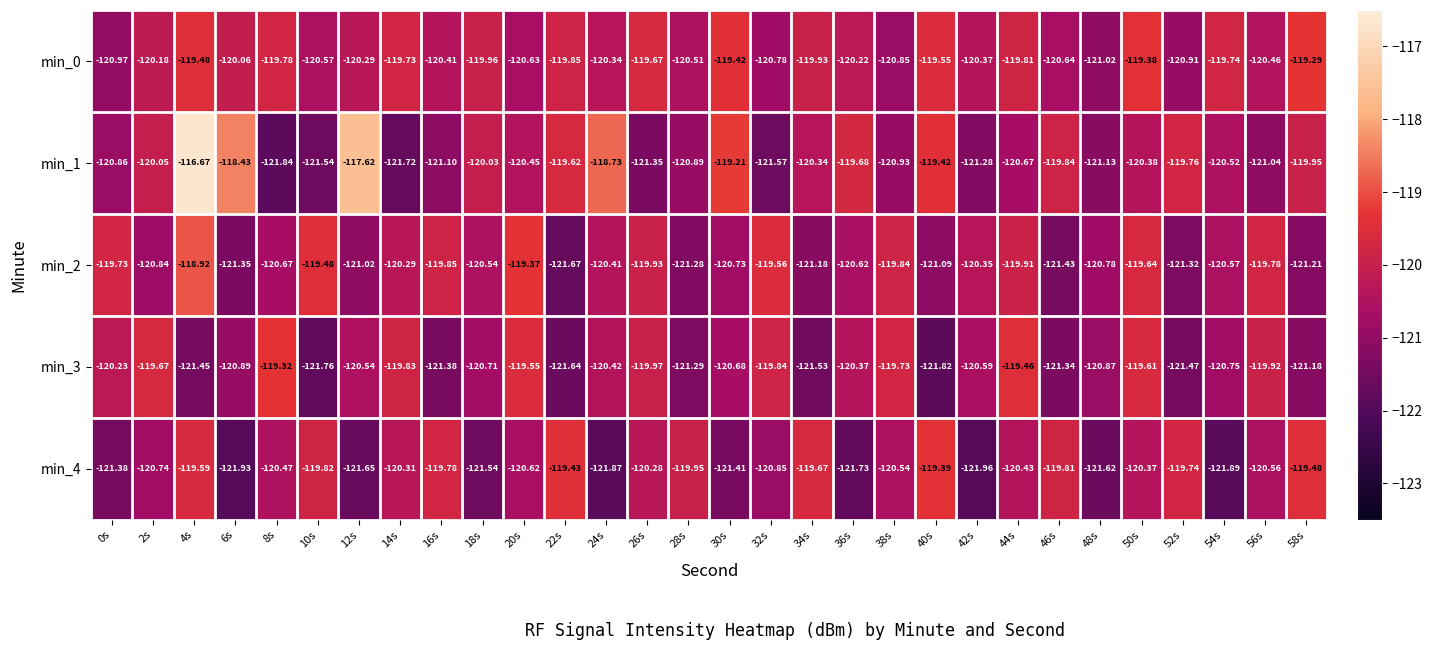

Which label corresponds to the largest value in the chart?

4s